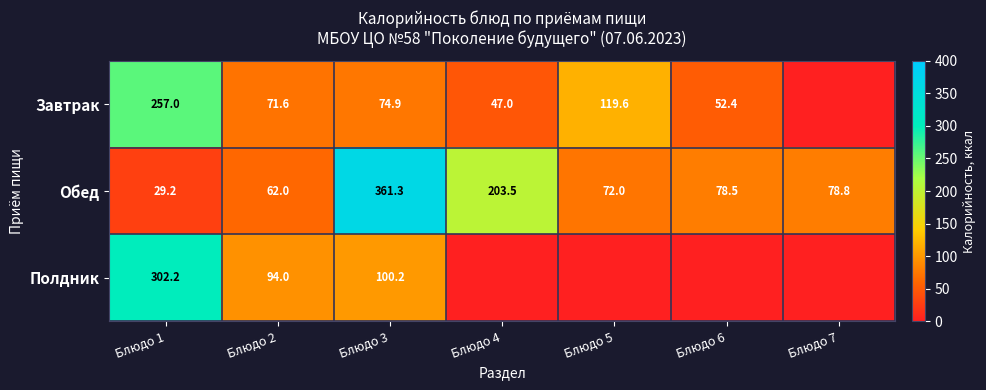

Rank the series at Блюдо 3 from lowest to highest value.

Завтрак, Полдник, Обед